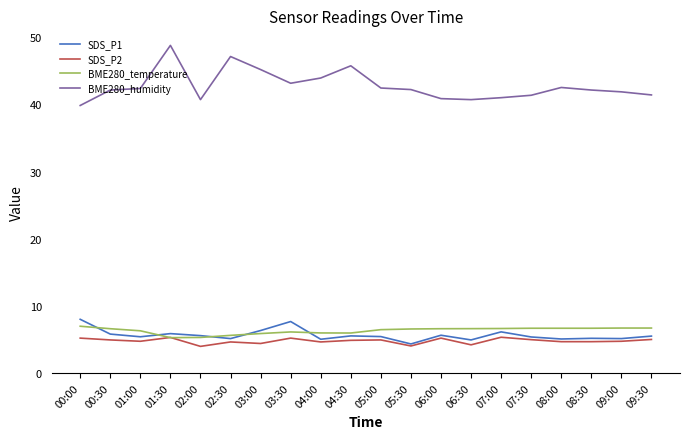

What are all the series names shown in the legend?

SDS_P1, SDS_P2, BME280_temperature, BME280_humidity